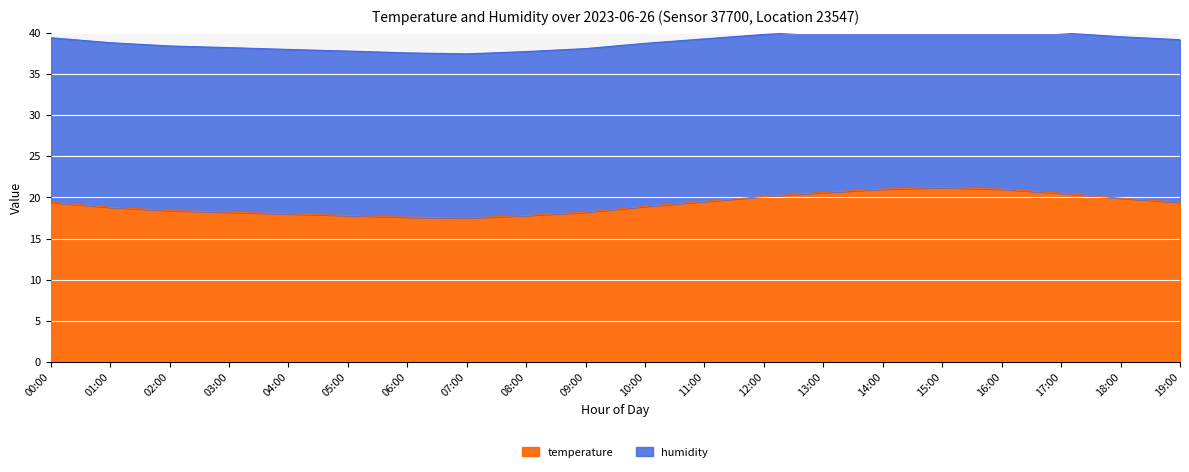

How many points are lower than both their immediate neighbors (excluding endpoints)?

1